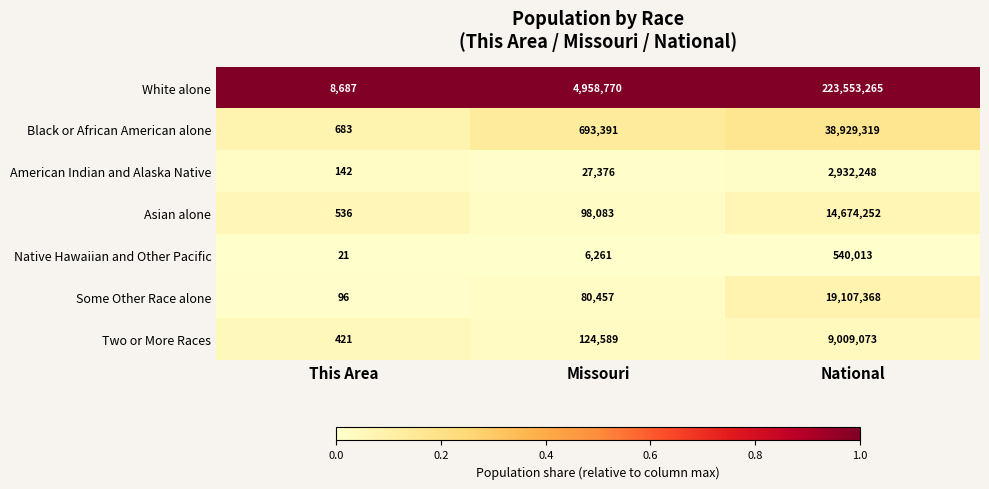

The Native Hawaiian and Other Pacific series shows 6261 at Missouri. True or false?

True